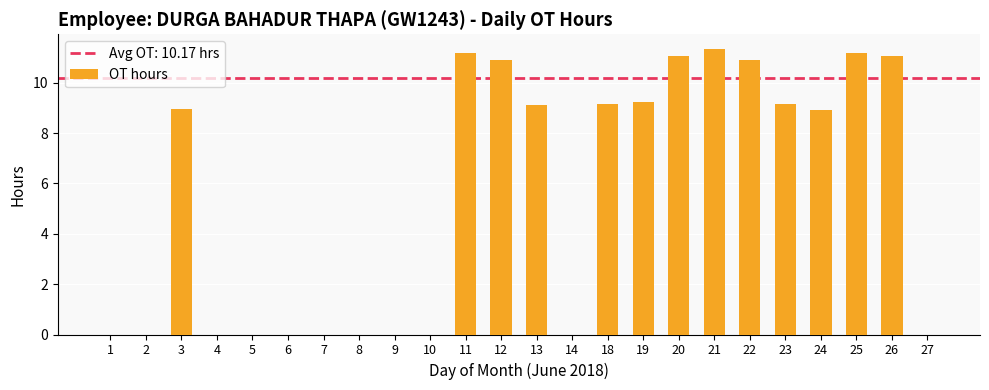

What is the maximum value shown in the chart?

11.4